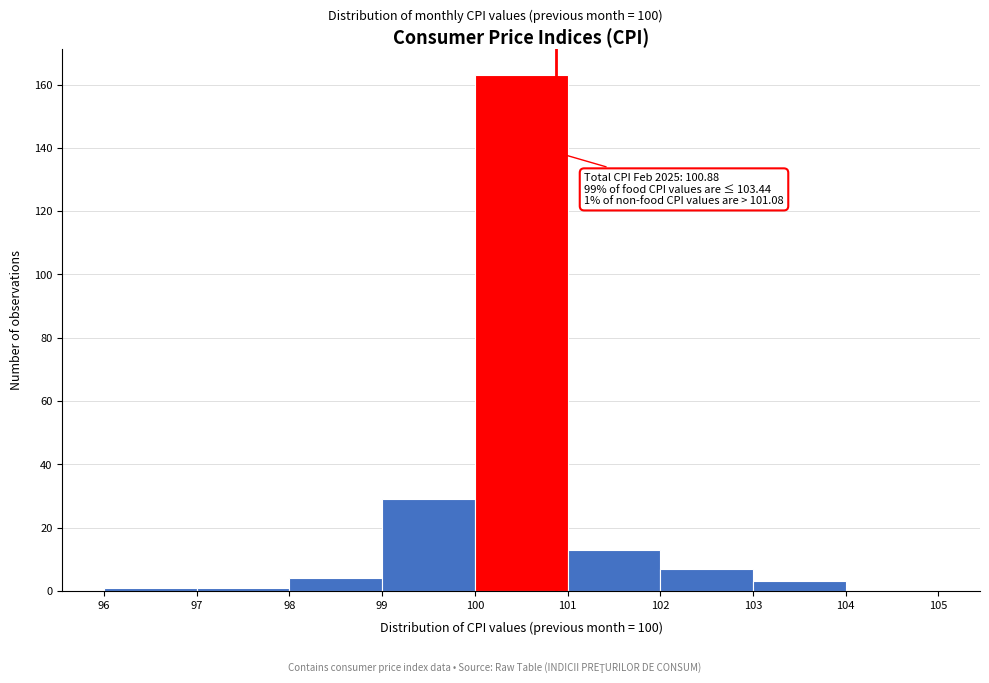

Over which range of the x-axis is the bar tallest?

100 to 101